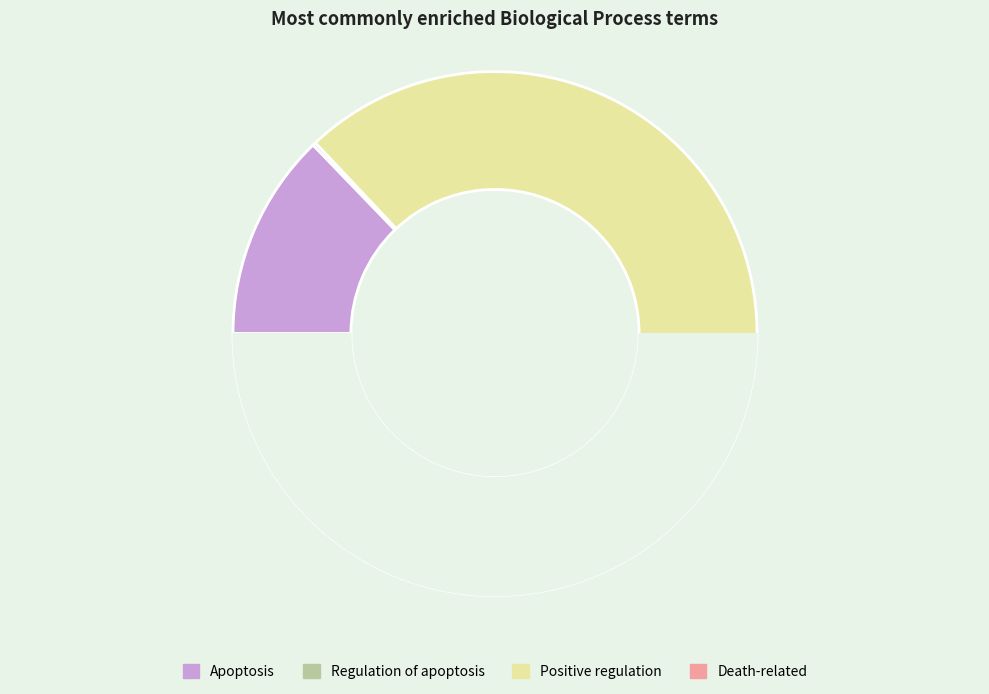

True or false: GO:0043065~positive regulation of apoptosis accounts for 37% of the total.

False